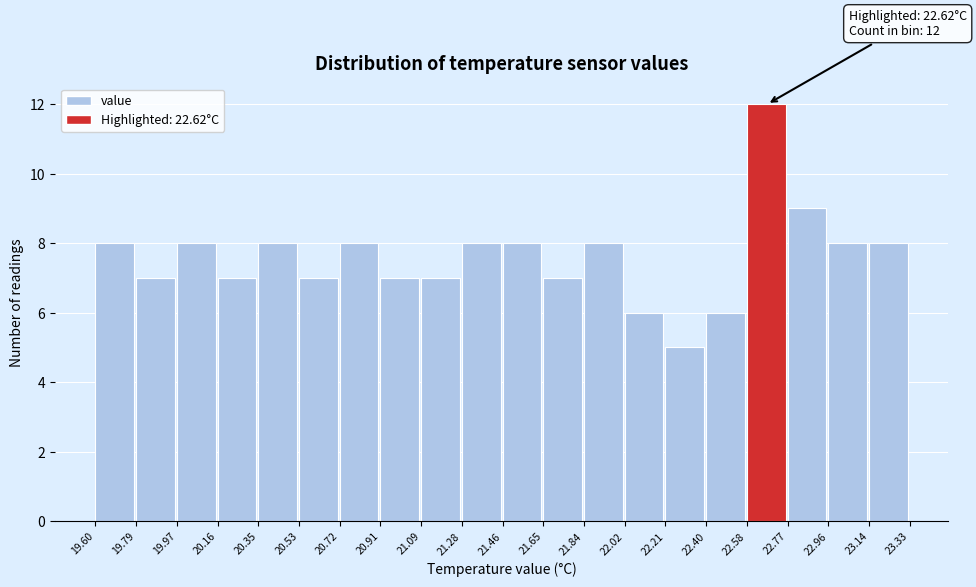

Which range on the x-axis has the tallest bar?

22.58 to 22.77